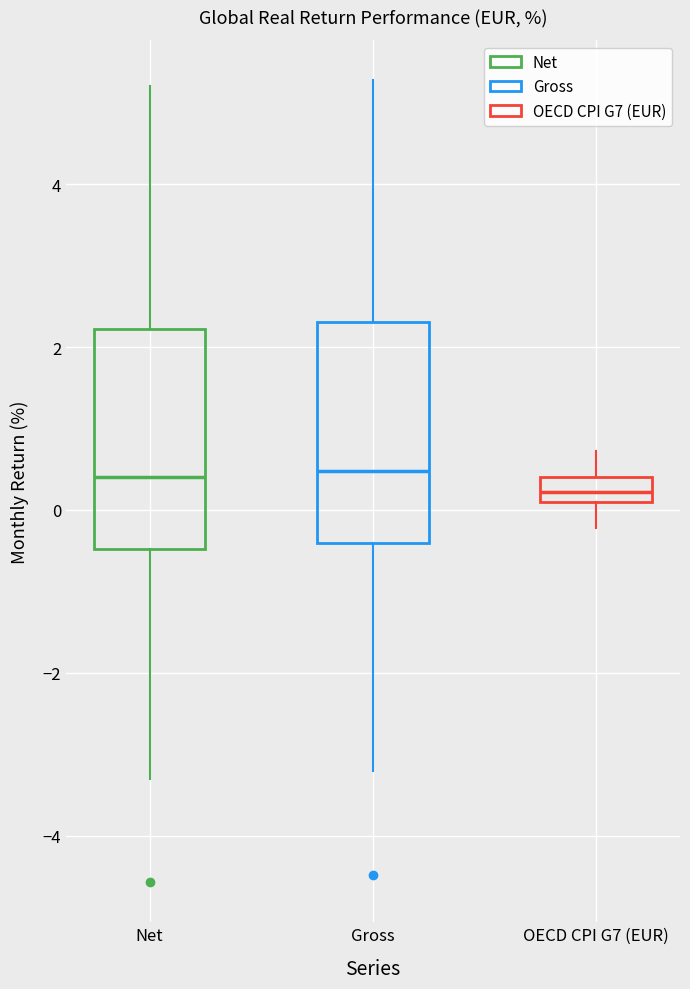

Where is the upper edge of the box for OECD CPI G7 (EUR) on the y-axis? The values are not printed on the chart, so give them approximately, as read against the axis.

0.4